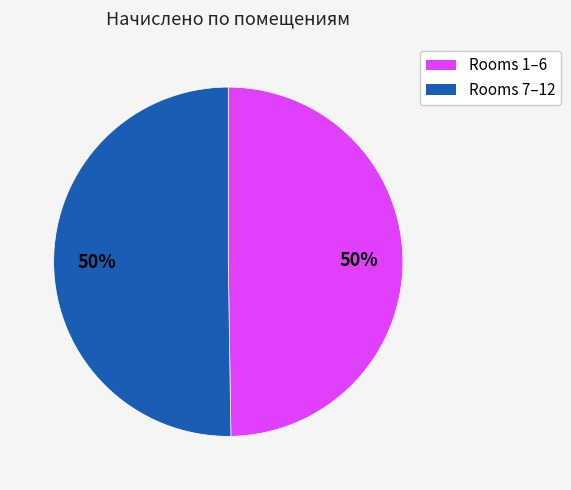

To the nearest percent, what is the average slice percentage?

50%